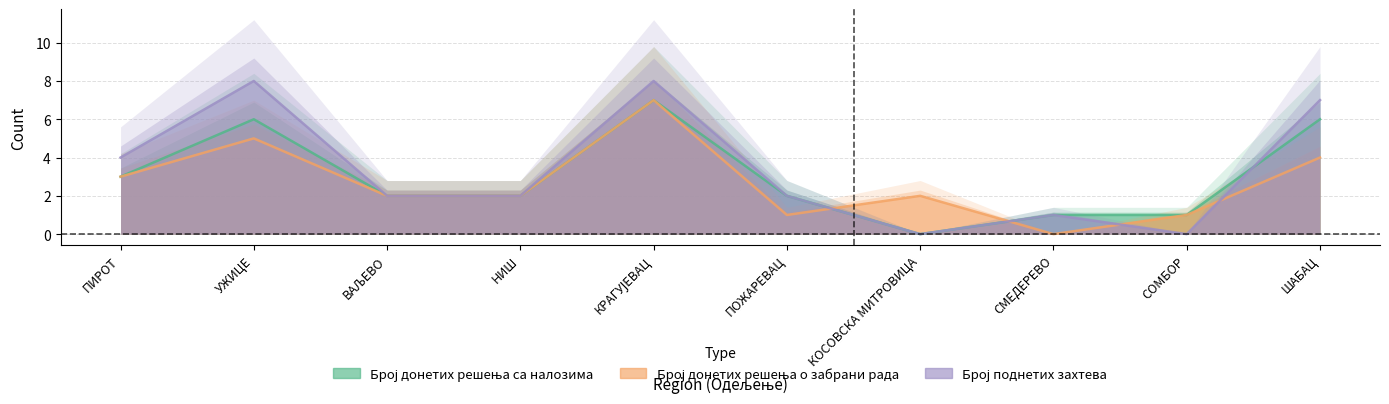

What is the average value of the Број поднетих захтева series?

3